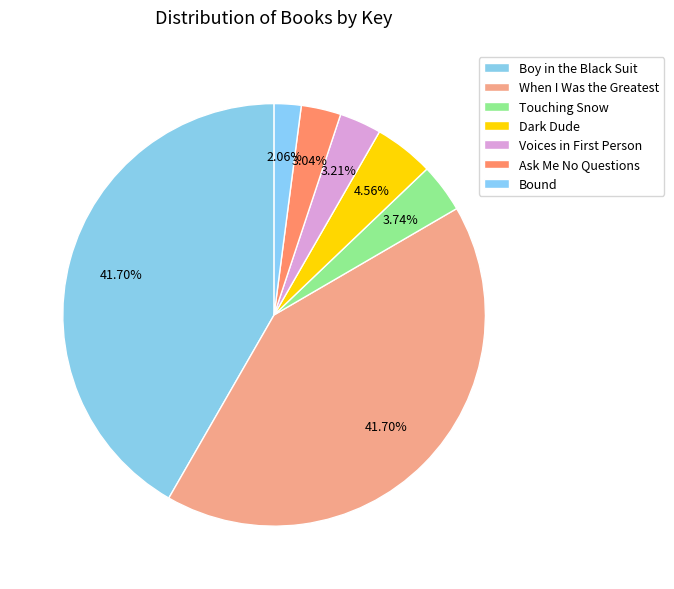

Combined, do Boy in the Black Suit and Dark Dude account for over 50%?

No